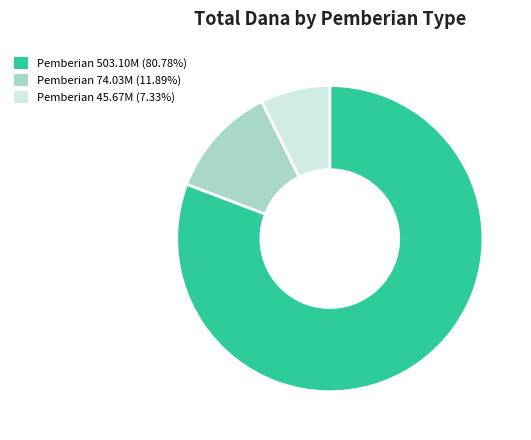

What is the ratio of the value at Pemberian 503.10M (80.78%) to the value at Pemberian 45.67M (7.33%)?

11.0